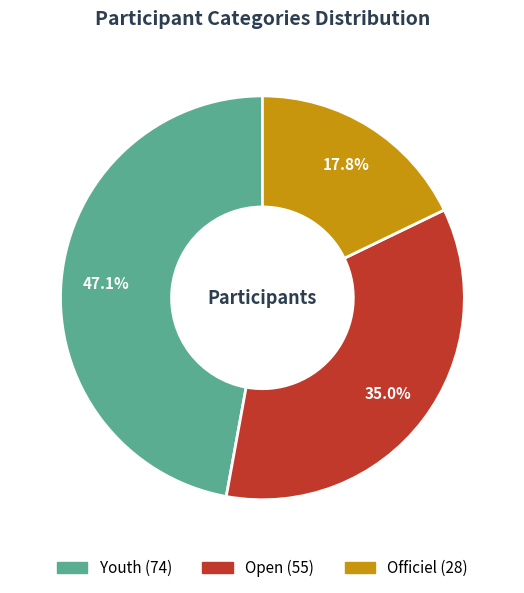

Rank the categories by value from highest to lowest.

Youth, Open, Officiel